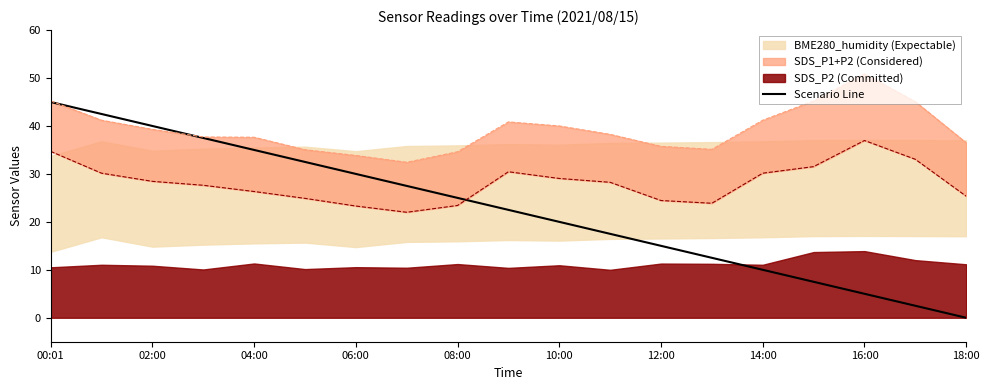

The Scenario Line series shows 10.0 at 14:00. True or false?

True